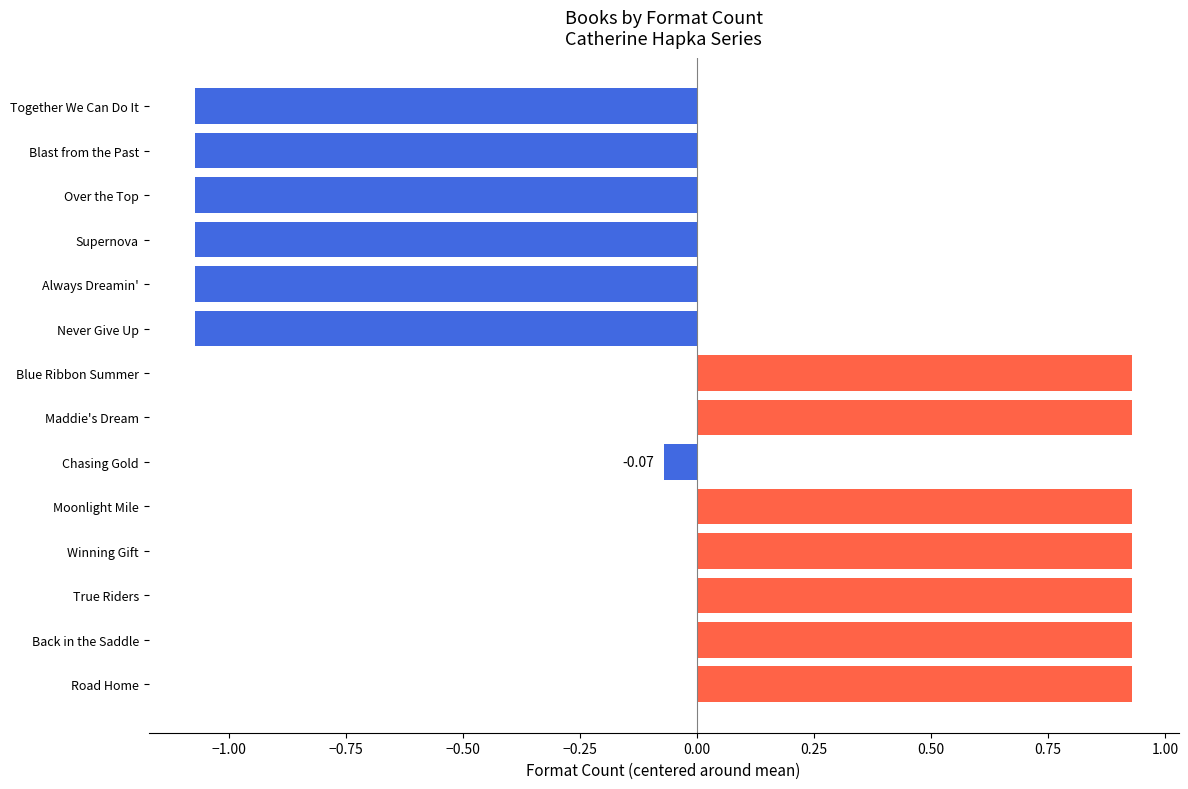

What is the difference between the second highest and minimum values?

2.0